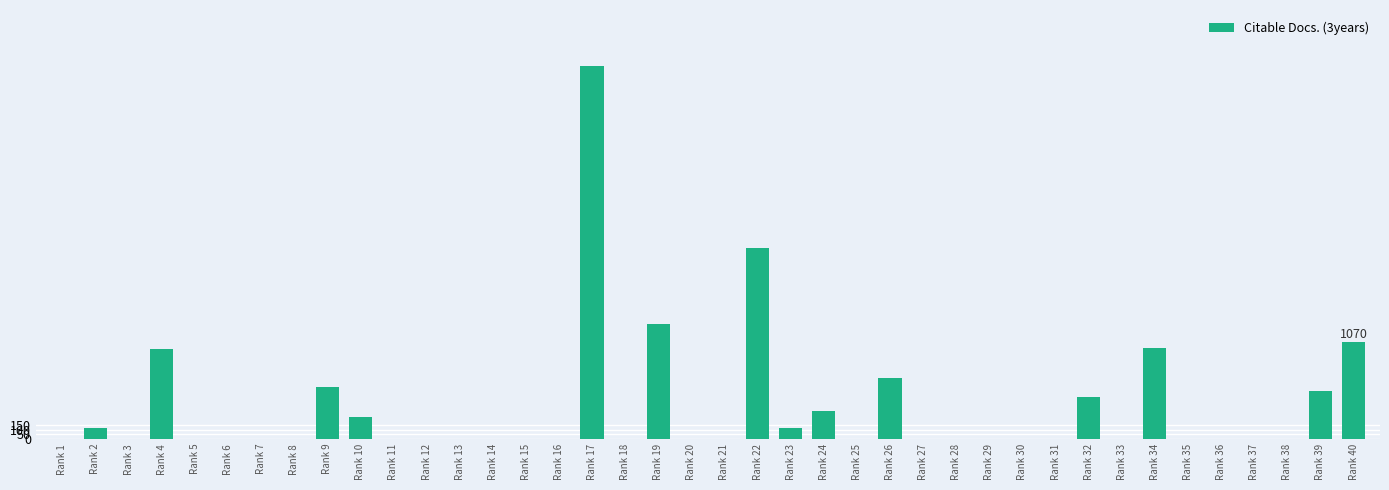

Are the bars grouped side by side (vs. stacked)?

No